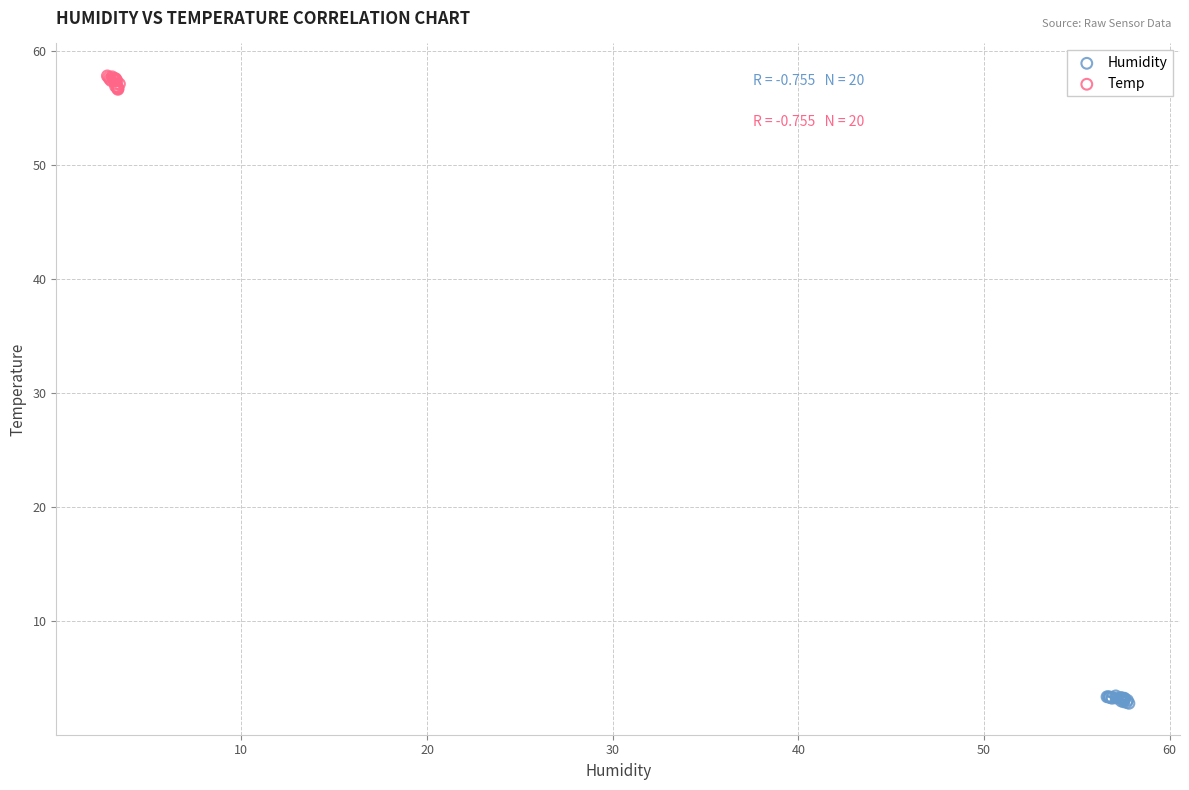

Which series reaches the minimum Y coordinate?

Humidity